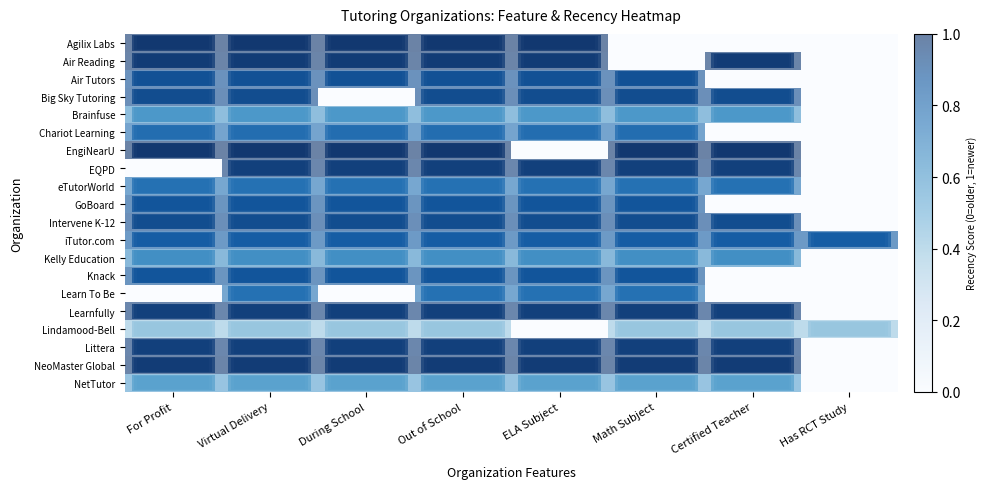

Reading left to right, what are all the values shown in this chart?

Agilix Labs: For Profit=1.0	Virtual Delivery=1.0	During School=1.0	Out of School=1.0	ELA Subject=1.0	Math Subject=0.0	Certified Teacher=0.0	Has RCT Study=0.0
Air Reading: For Profit=1.0	Virtual Delivery=1.0	During School=1.0	Out of School=1.0	ELA Subject=1.0	Math Subject=0.0	Certified Teacher=1.0	Has RCT Study=0.0
Air Tutors: For Profit=0.9	Virtual Delivery=0.9	During School=0.9	Out of School=0.9	ELA Subject=0.9	Math Subject=0.9	Certified Teacher=0.0	Has RCT Study=0.0
Big Sky Tutoring: For Profit=0.9	Virtual Delivery=0.9	During School=0.0	Out of School=0.9	ELA Subject=0.9	Math Subject=0.9	Certified Teacher=0.9	Has RCT Study=0.0
Brainfuse: For Profit=0.6	Virtual Delivery=0.6	During School=0.6	Out of School=0.6	ELA Subject=0.6	Math Subject=0.6	Certified Teacher=0.6	Has RCT Study=0.0
Chariot Learning: For Profit=0.8	Virtual Delivery=0.8	During School=0.8	Out of School=0.8	ELA Subject=0.8	Math Subject=0.8	Certified Teacher=0.0	Has RCT Study=0.0
EngiNearU: For Profit=1.0	Virtual Delivery=1.0	During School=1.0	Out of School=1.0	ELA Subject=0.0	Math Subject=1.0	Certified Teacher=1.0	Has RCT Study=0.0
EQPD: For Profit=0.0	Virtual Delivery=1.0	During School=1.0	Out of School=1.0	ELA Subject=1.0	Math Subject=1.0	Certified Teacher=1.0	Has RCT Study=0.0
eTutorWorld: For Profit=0.8	Virtual Delivery=0.8	During School=0.8	Out of School=0.8	ELA Subject=0.8	Math Subject=0.8	Certified Teacher=0.8	Has RCT Study=0.0
GoBoard: For Profit=0.9	Virtual Delivery=0.9	During School=0.9	Out of School=0.9	ELA Subject=0.9	Math Subject=0.9	Certified Teacher=0.0	Has RCT Study=0.0
Intervene K-12: For Profit=0.9	Virtual Delivery=0.9	During School=0.9	Out of School=0.9	ELA Subject=0.9	Math Subject=0.9	Certified Teacher=0.9	Has RCT Study=0.0
iTutor.com: For Profit=0.8	Virtual Delivery=0.8	During School=0.8	Out of School=0.8	ELA Subject=0.8	Math Subject=0.8	Certified Teacher=0.8	Has RCT Study=0.8
Kelly Education: For Profit=0.7	Virtual Delivery=0.7	During School=0.7	Out of School=0.7	ELA Subject=0.7	Math Subject=0.7	Certified Teacher=0.7	Has RCT Study=0.0
Knack: For Profit=0.9	Virtual Delivery=0.9	During School=0.9	Out of School=0.9	ELA Subject=0.9	Math Subject=0.9	Certified Teacher=0.0	Has RCT Study=0.0
Learn To Be: For Profit=0.0	Virtual Delivery=0.8	During School=0.0	Out of School=0.8	ELA Subject=0.8	Math Subject=0.8	Certified Teacher=0.0	Has RCT Study=0.0
Learnfully: For Profit=1.0	Virtual Delivery=1.0	During School=1.0	Out of School=1.0	ELA Subject=1.0	Math Subject=1.0	Certified Teacher=1.0	Has RCT Study=0.0
Lindamood-Bell: For Profit=0.4	Virtual Delivery=0.4	During School=0.4	Out of School=0.4	ELA Subject=0.0	Math Subject=0.4	Certified Teacher=0.4	Has RCT Study=0.4
Littera: For Profit=1.0	Virtual Delivery=1.0	During School=1.0	Out of School=1.0	ELA Subject=1.0	Math Subject=1.0	Certified Teacher=1.0	Has RCT Study=0.0
NeoMaster Global: For Profit=1.0	Virtual Delivery=1.0	During School=1.0	Out of School=1.0	ELA Subject=1.0	Math Subject=1.0	Certified Teacher=1.0	Has RCT Study=0.0
NetTutor: For Profit=0.6	Virtual Delivery=0.6	During School=0.6	Out of School=0.6	ELA Subject=0.6	Math Subject=0.6	Certified Teacher=0.6	Has RCT Study=0.0